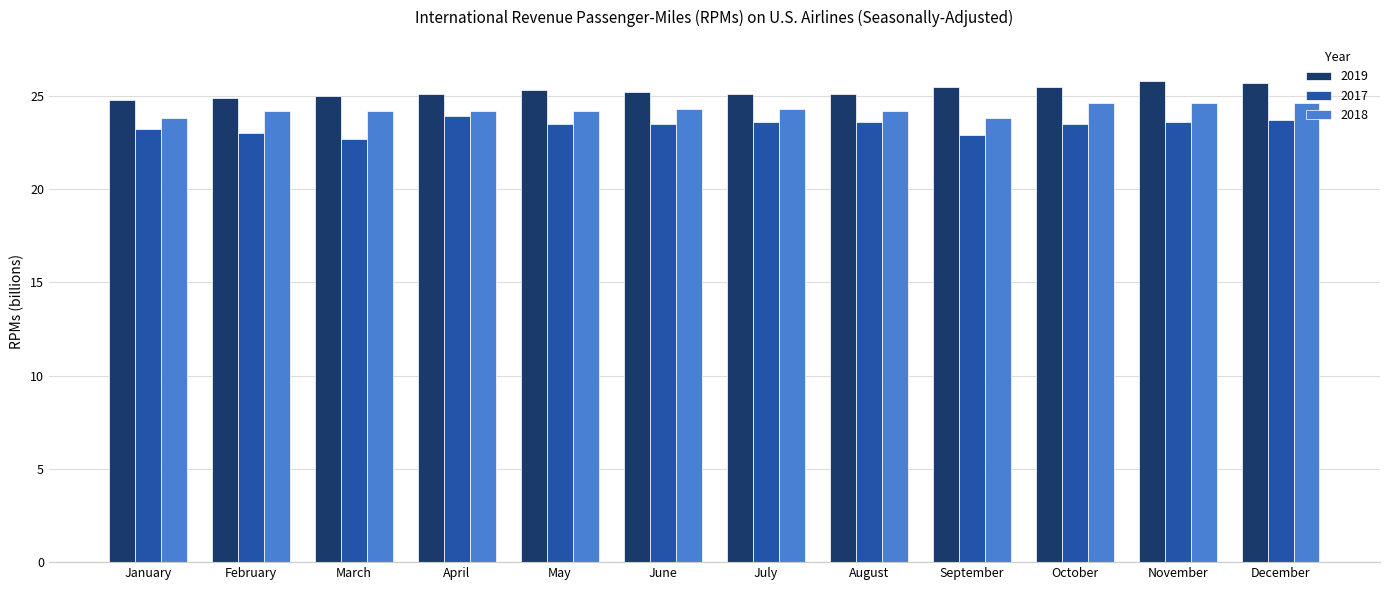

How many data points does each series have?

12